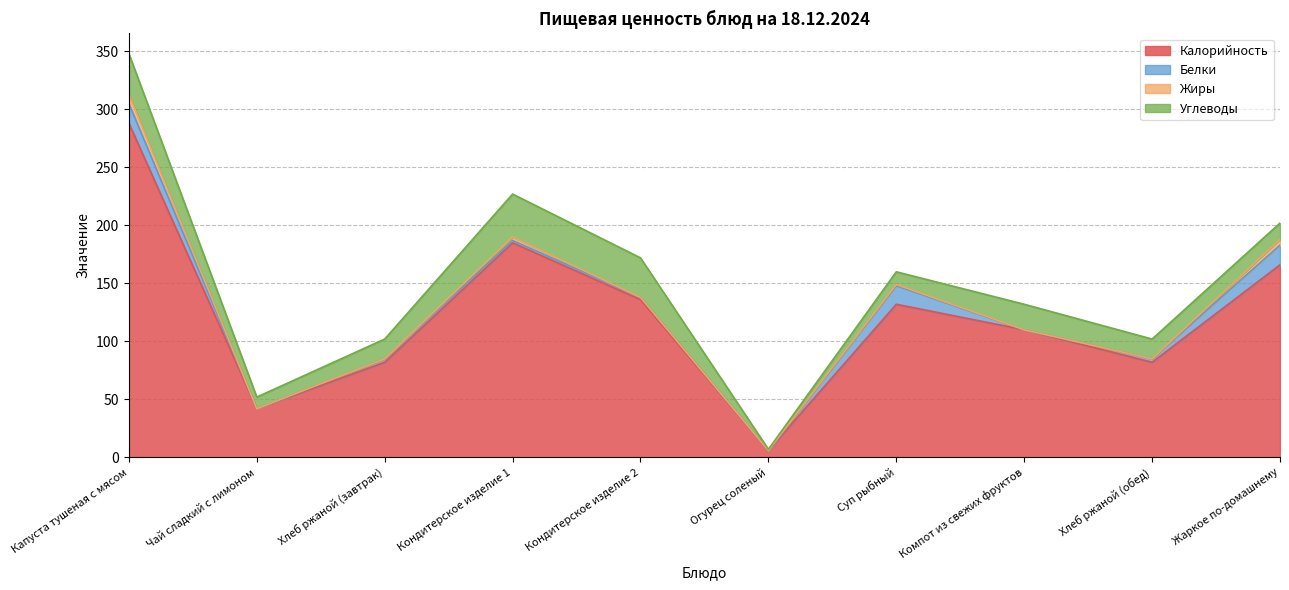

At which label does Белки reach its minimum?

Чай сладкий с лимоном